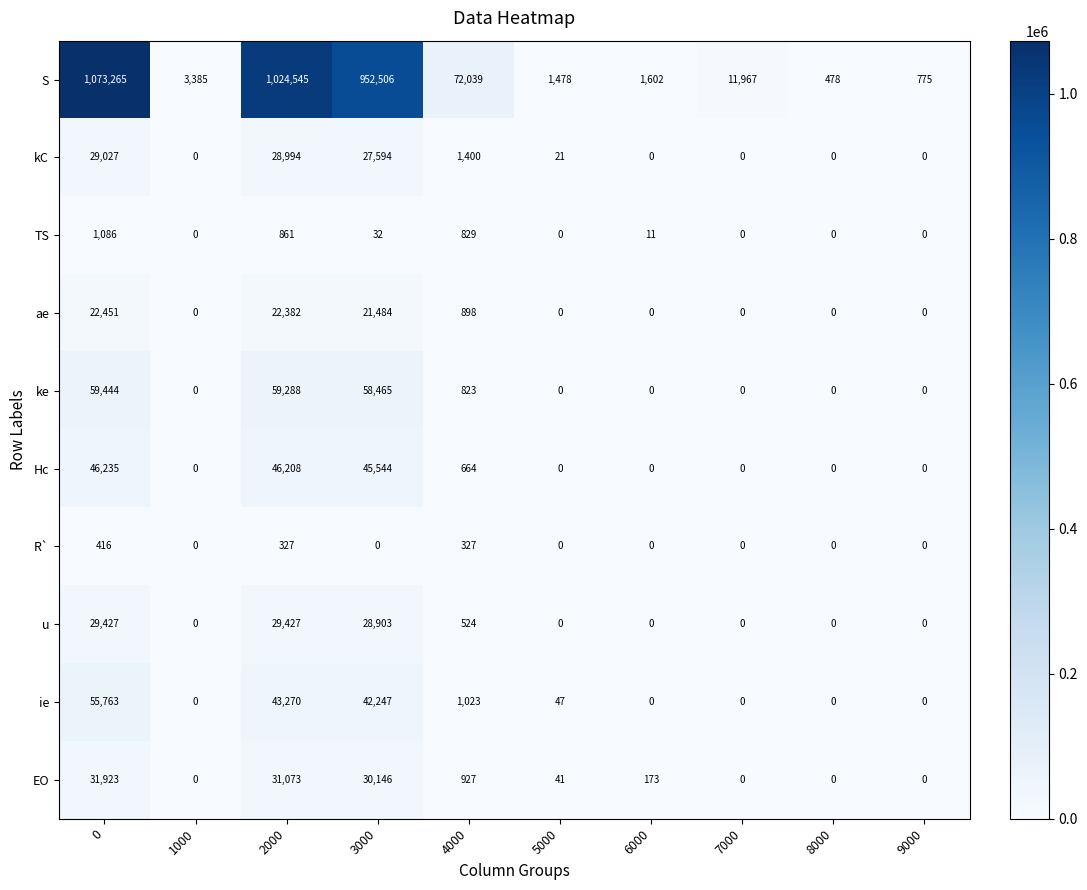

How many series are shown in this chart?

10